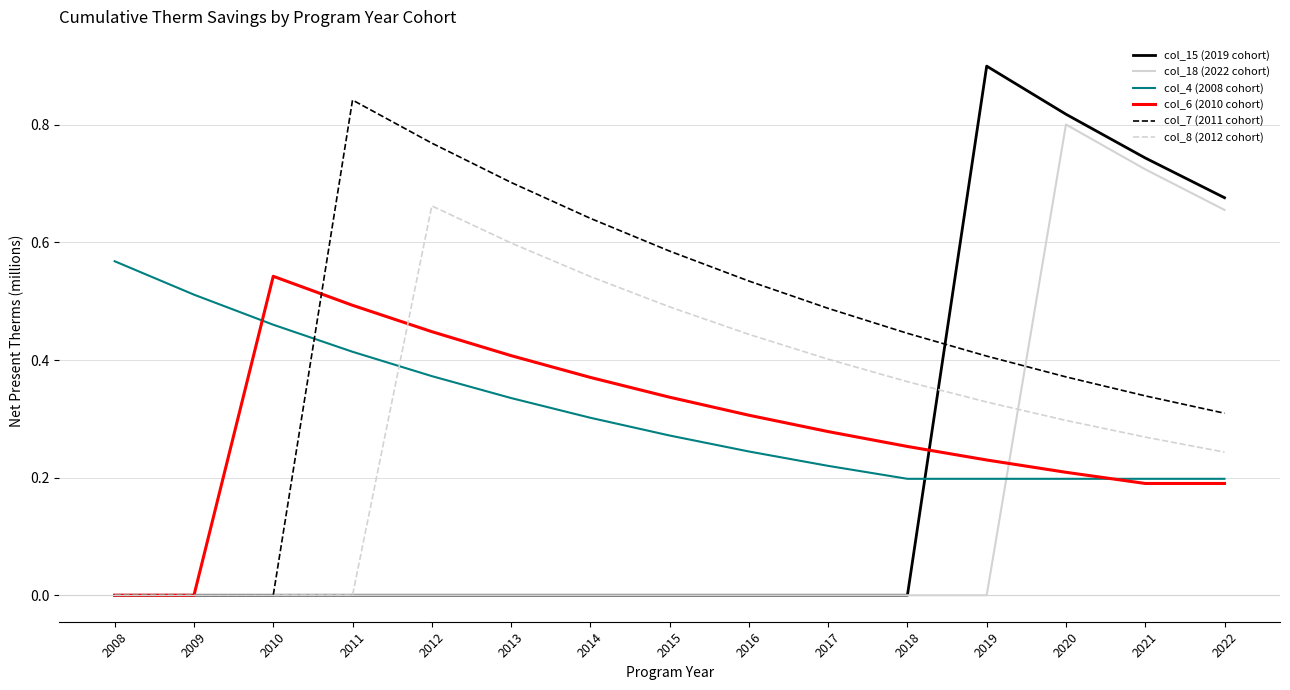

Count the col_6 (2010 cohort) values in the range 0 to 1.

15